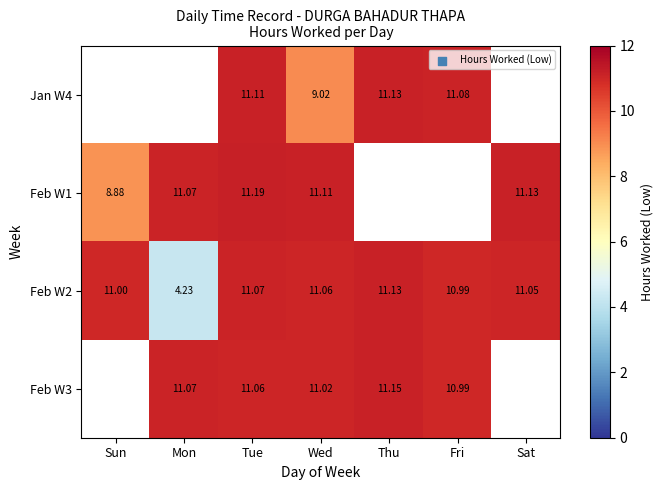

Which label corresponds to the smallest value in the chart?

Mon